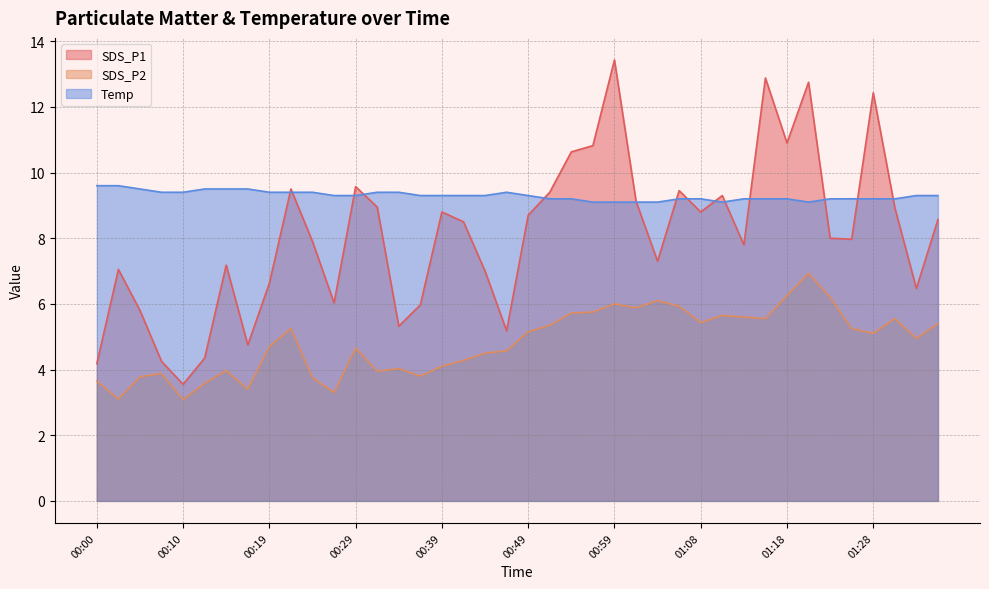

At which label does SDS_P2 first exceed 5?

00:22